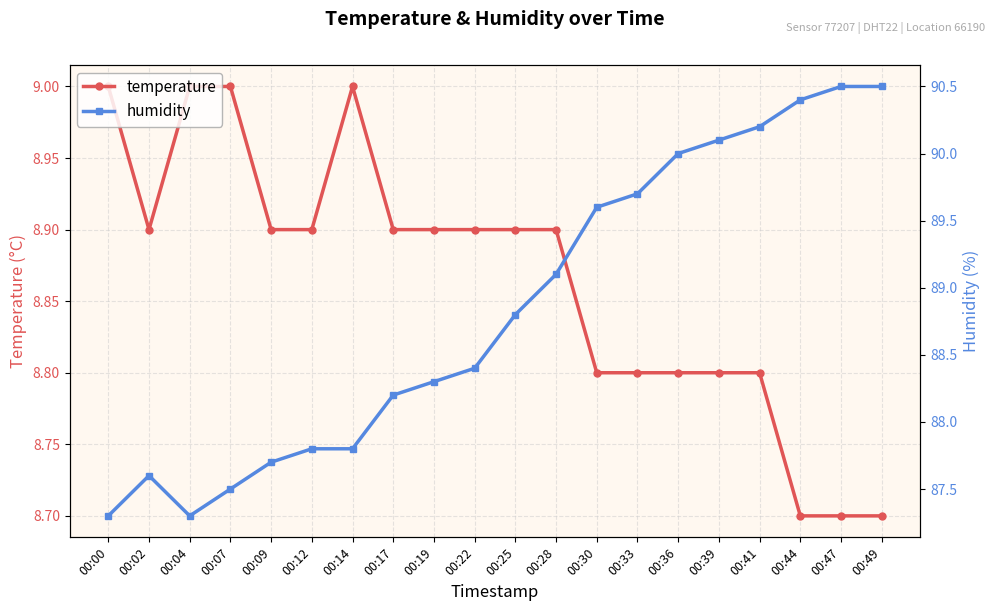

What is the total value across all series at 00:14?

96.8